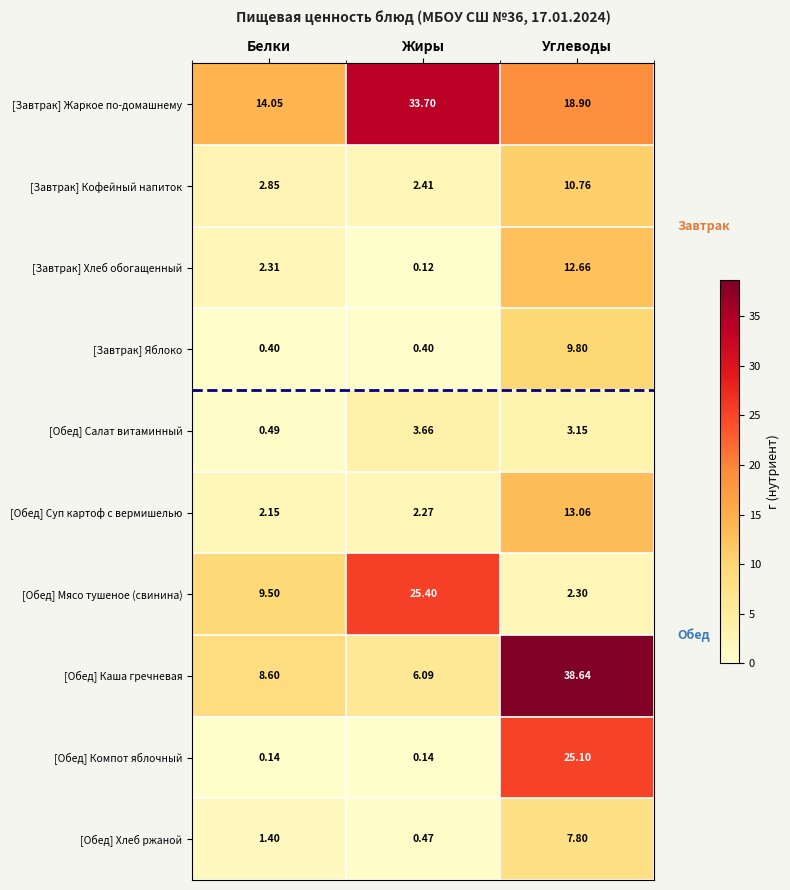

How many data points does each series have?

3